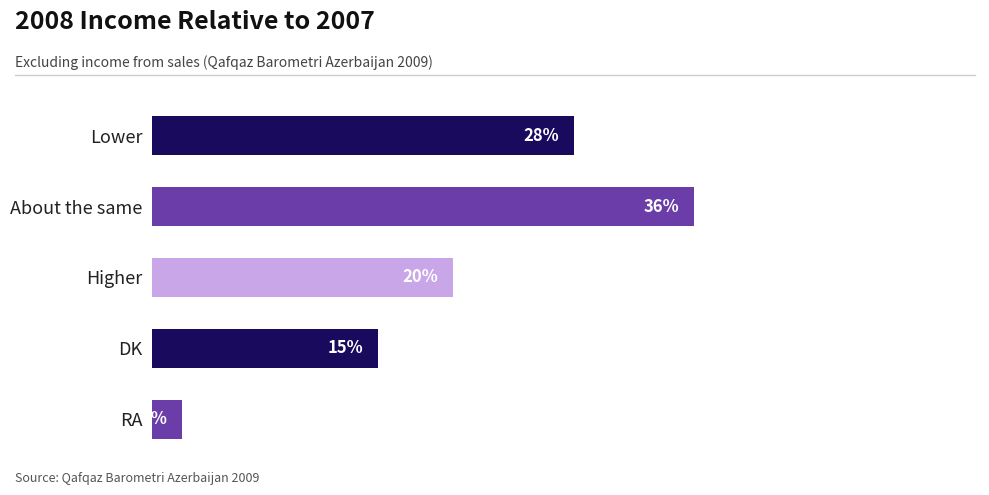

What is the label of the 2nd bar from the bottom?

DK